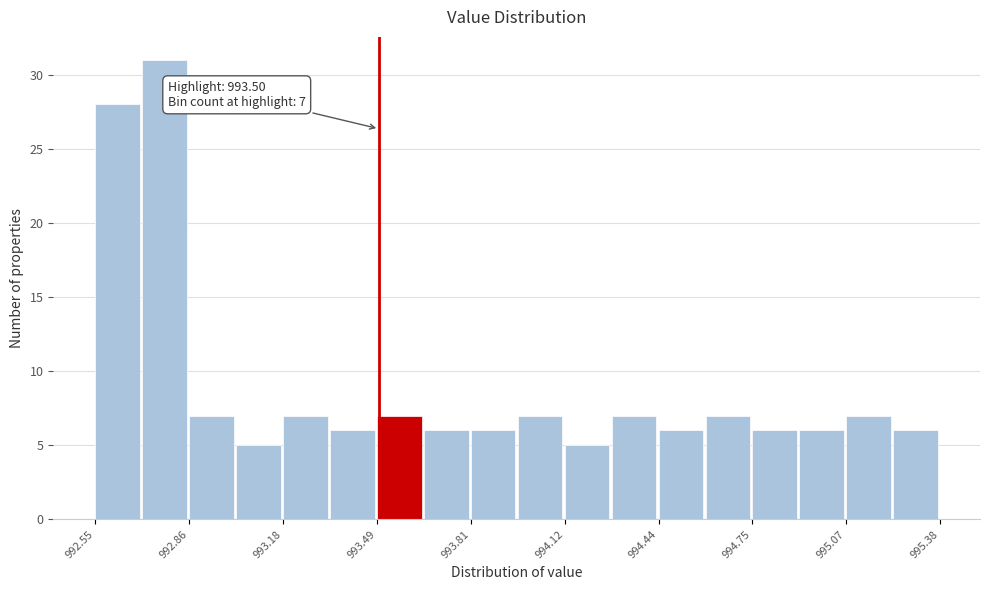

Read against the x-axis, roughly where is the centre of the tallest bar?

992.80